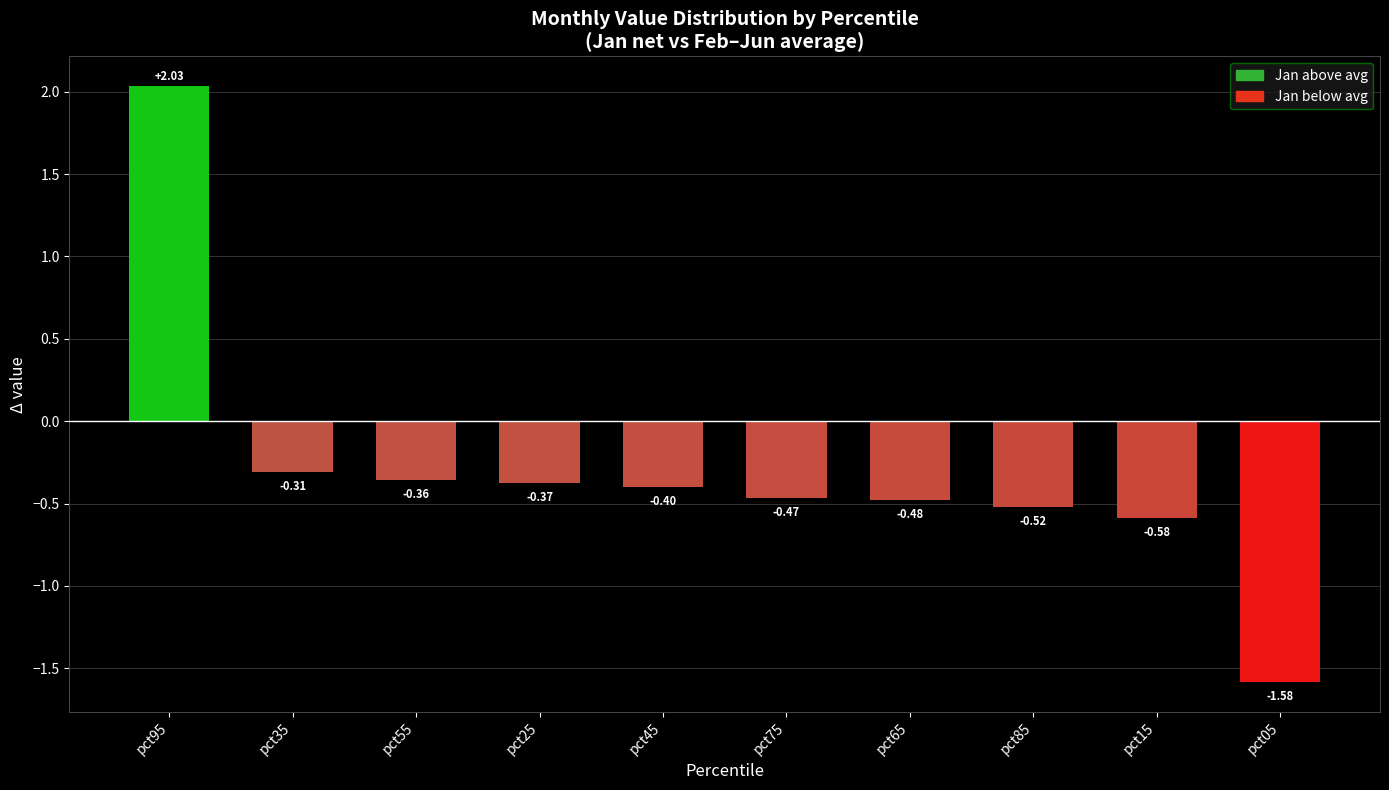

Rank the categories by value from lowest to highest.

pct05, pct15, pct85, pct65, pct75, pct45, pct25, pct55, pct35, pct95